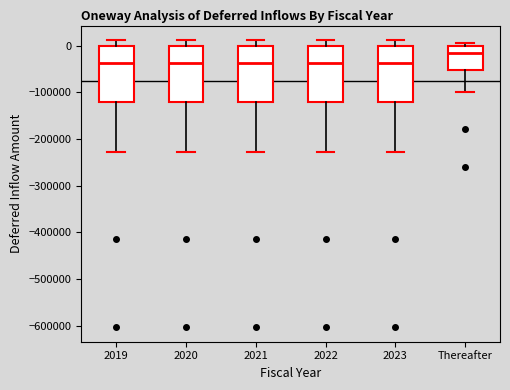

Which box has the highest median line?

Thereafter